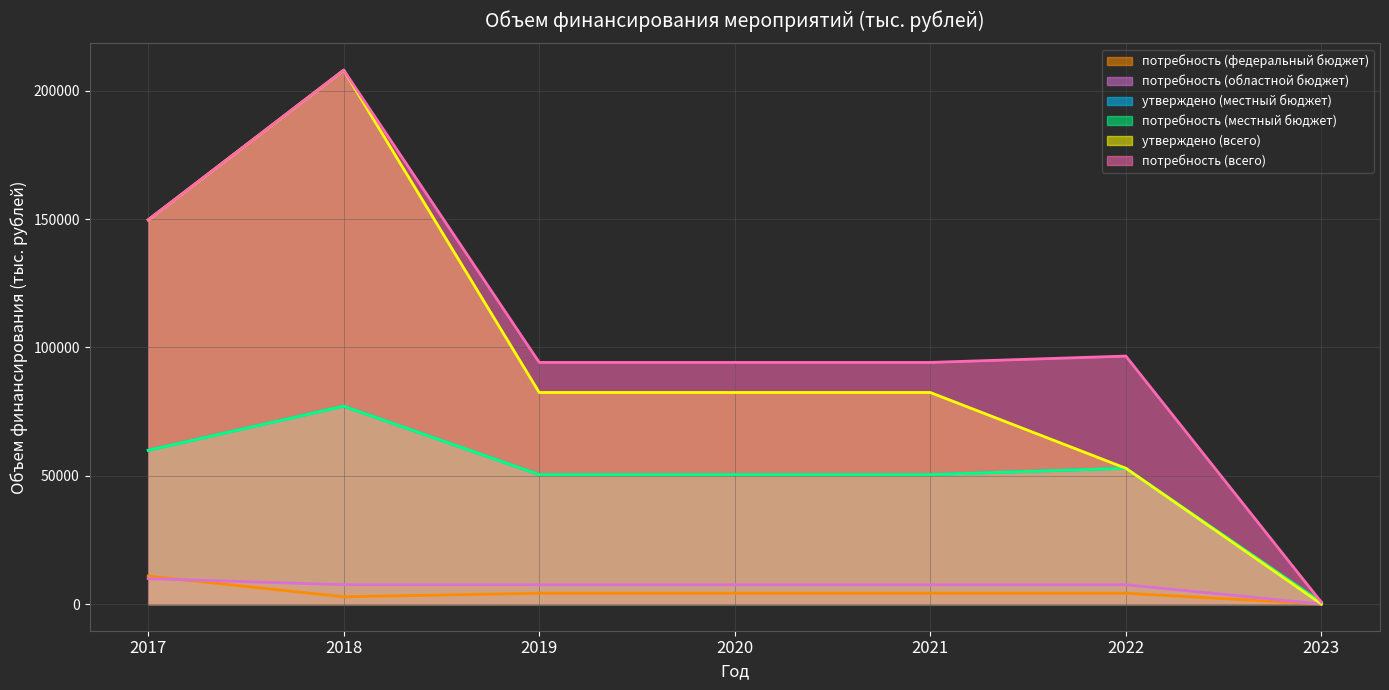

Reading left to right, list all the values displayed in this chart.

потребность (местный бюджет): 59901.4	77085.6	50421.6	50421.6	50421.6	52900.0	700.0
утверждено (местный бюджет): 59901.4	77085.6	50421.6	50421.6	50421.6	52900.0	0.0
потребность (федеральный бюджет): 10885.2	2813.1	4193.8	4193.8	4193.8	4193.8	0.0
потребность (областной бюджет): 9898.8	7521.6	7521.6	7521.6	7521.6	7521.6	0.0
потребность (всего): 149685.4	208017.3	94137.0	94137.0	94137.0	96615.4	700.0
утверждено (всего): 149685.4	208017.3	82421.6	82421.6	82421.6	52900.0	0.0